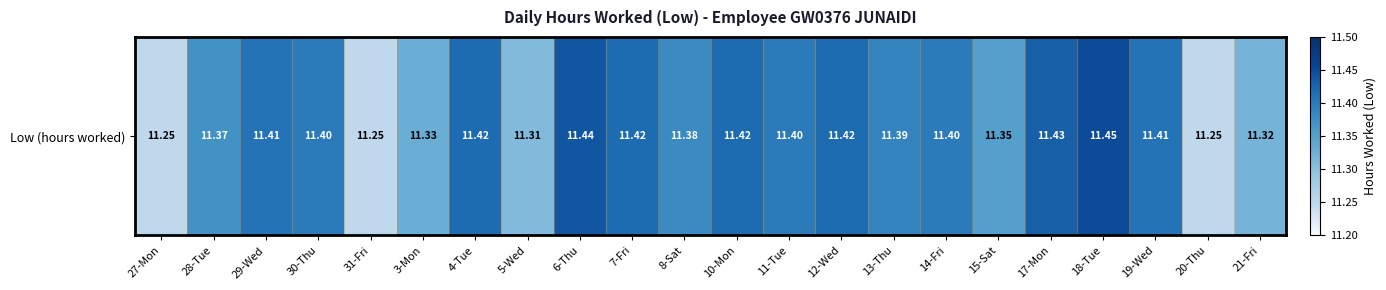

What is the ratio of the value at 11-Tue to the value at 28-Tue?

1.0